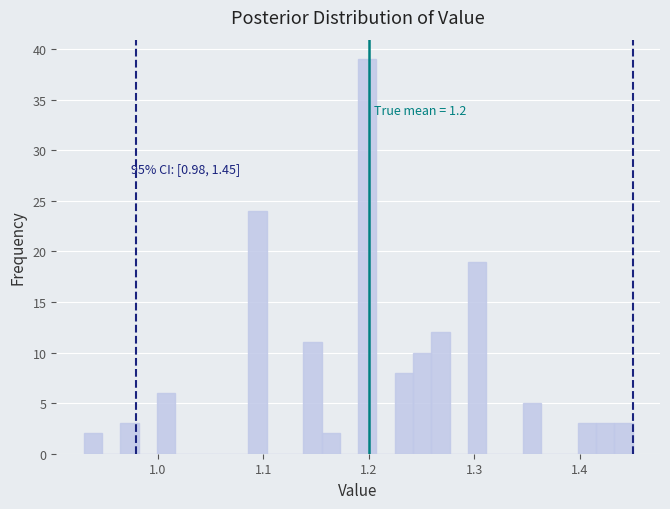

Read against the x-axis, roughly where is the centre of the tallest bar?

1.20